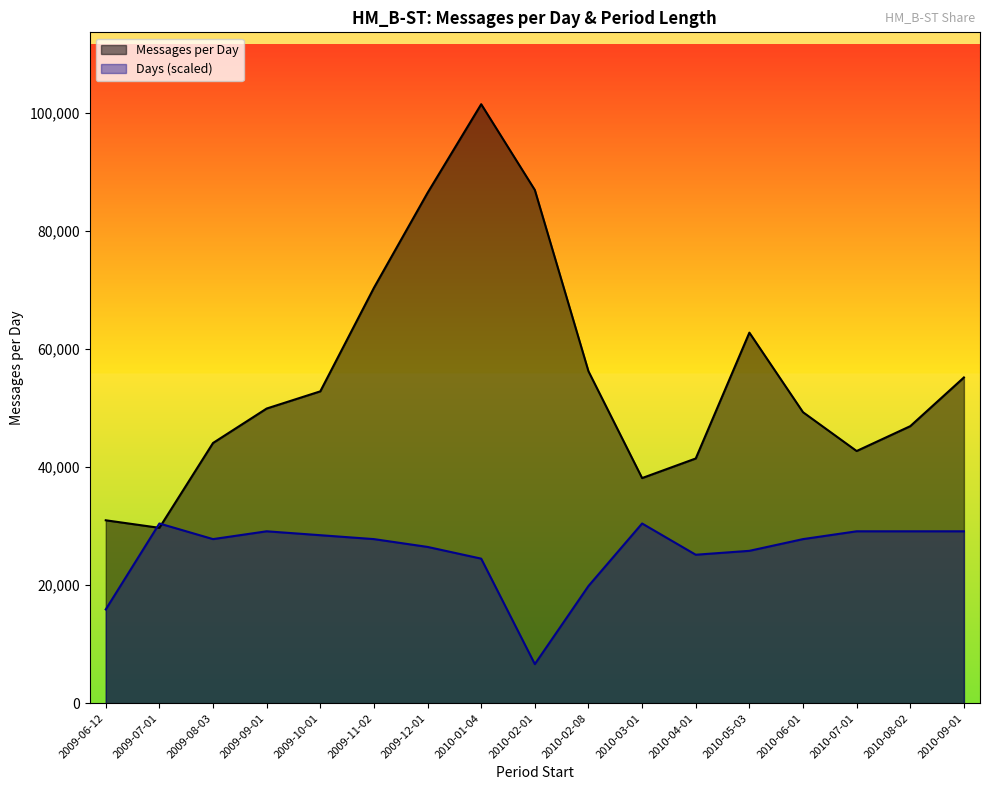

What is the greatest value displayed?

101459.8